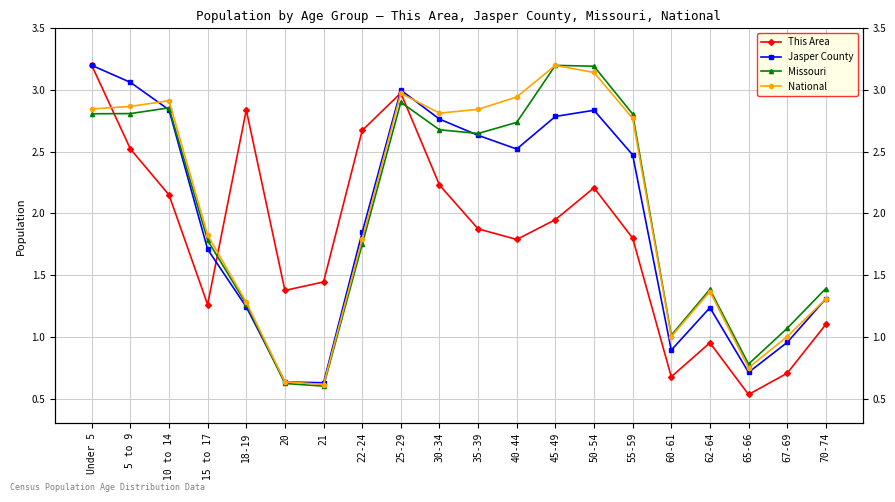

What position from the left is 60-61?

16